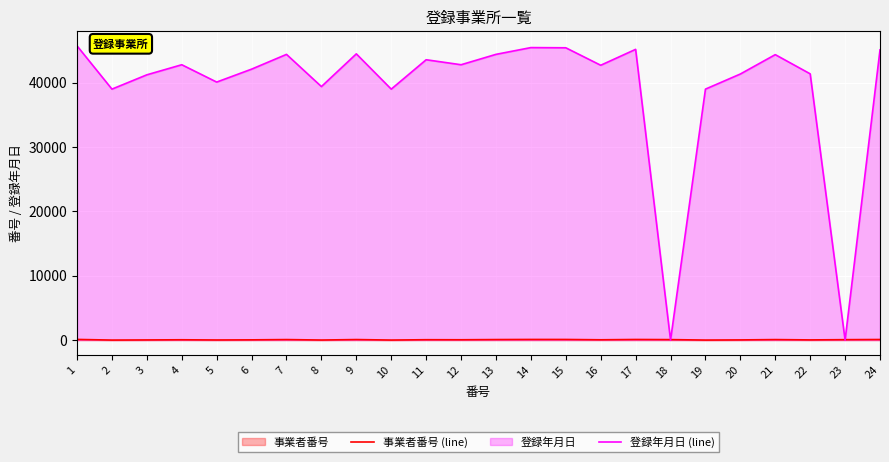

How many data points in 事業者番号 (line) are less than 58?

12